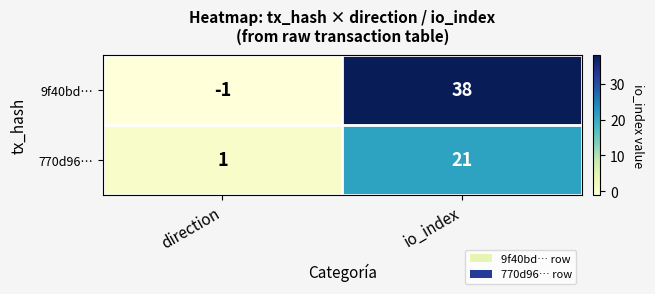

What is the sum of the 9f40bd… values at direction and io_index?

37